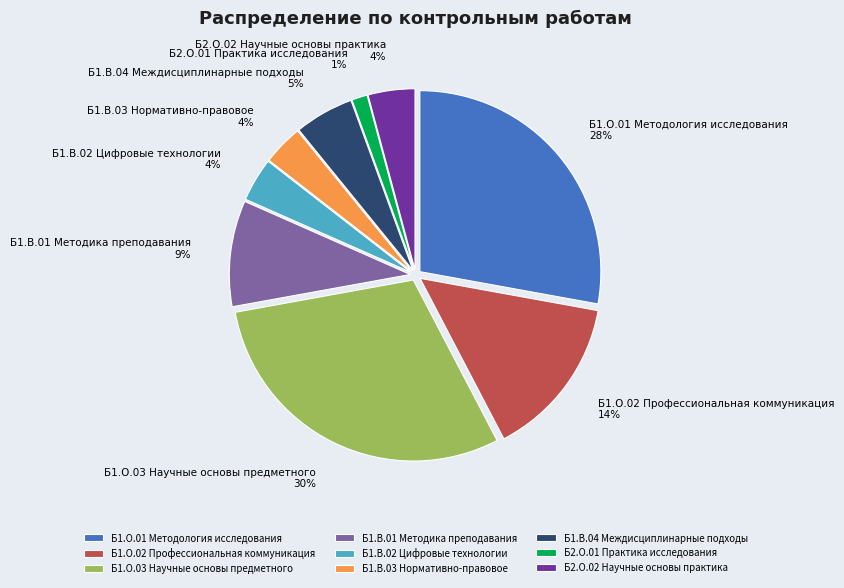

To the nearest percent, what is the difference between the Б1.В.03 Нормативно-правовое and Б1.О.03 Научные основы предметного slice percentages?

26%